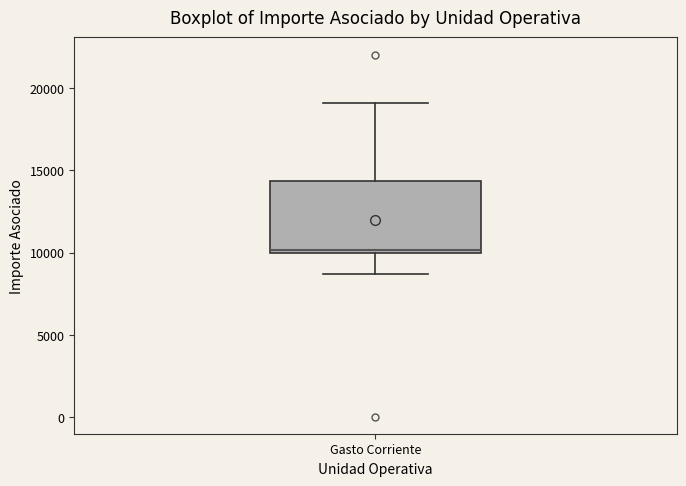

Where does the lower whisker of the box for Gasto Corriente end on the y-axis? The values are not printed on the chart, so give them approximately, as read against the axis.

8500